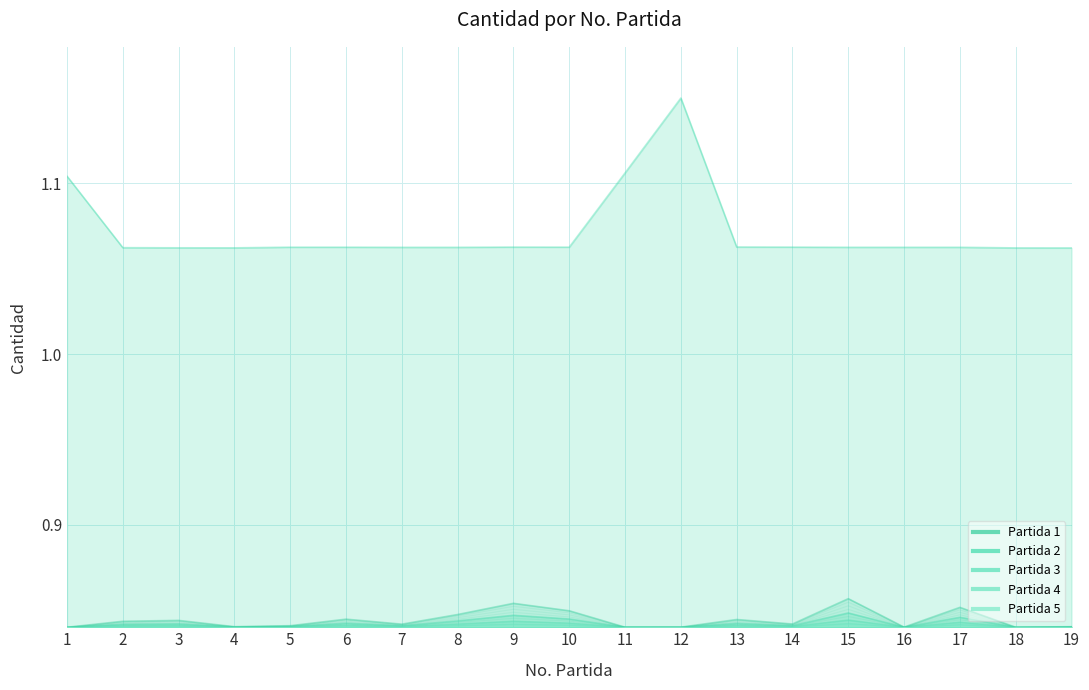

True or false: Partida 2 has more than 1 points higher than both neighbors.

True